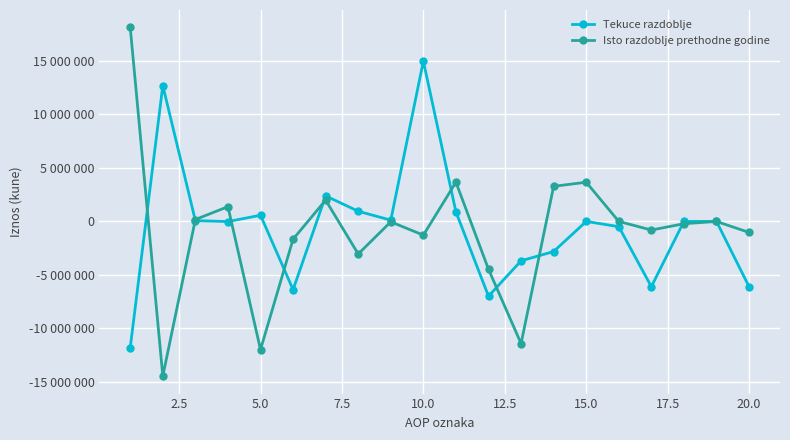

Is this an area chart (filled region under the line)?

No